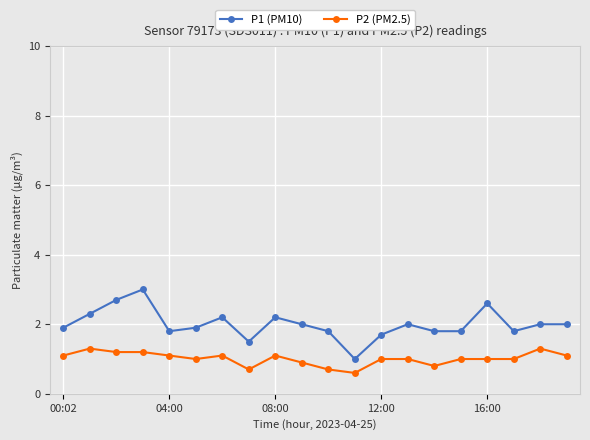

What is the value of the P1 (PM10) point at the 6th from the left?

1.9